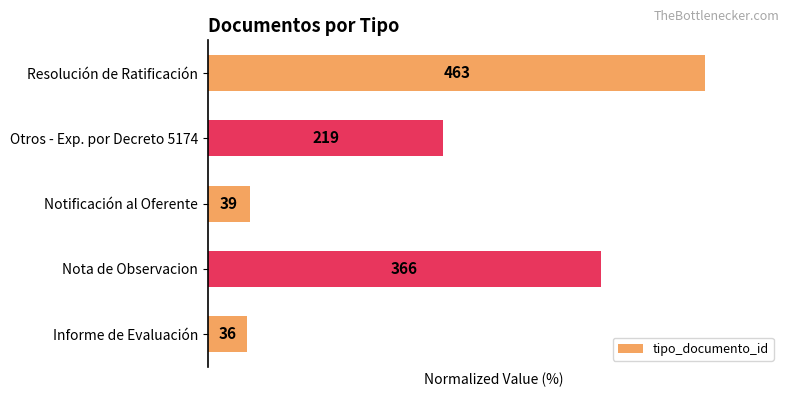

Does the chart contain any negative values?

No